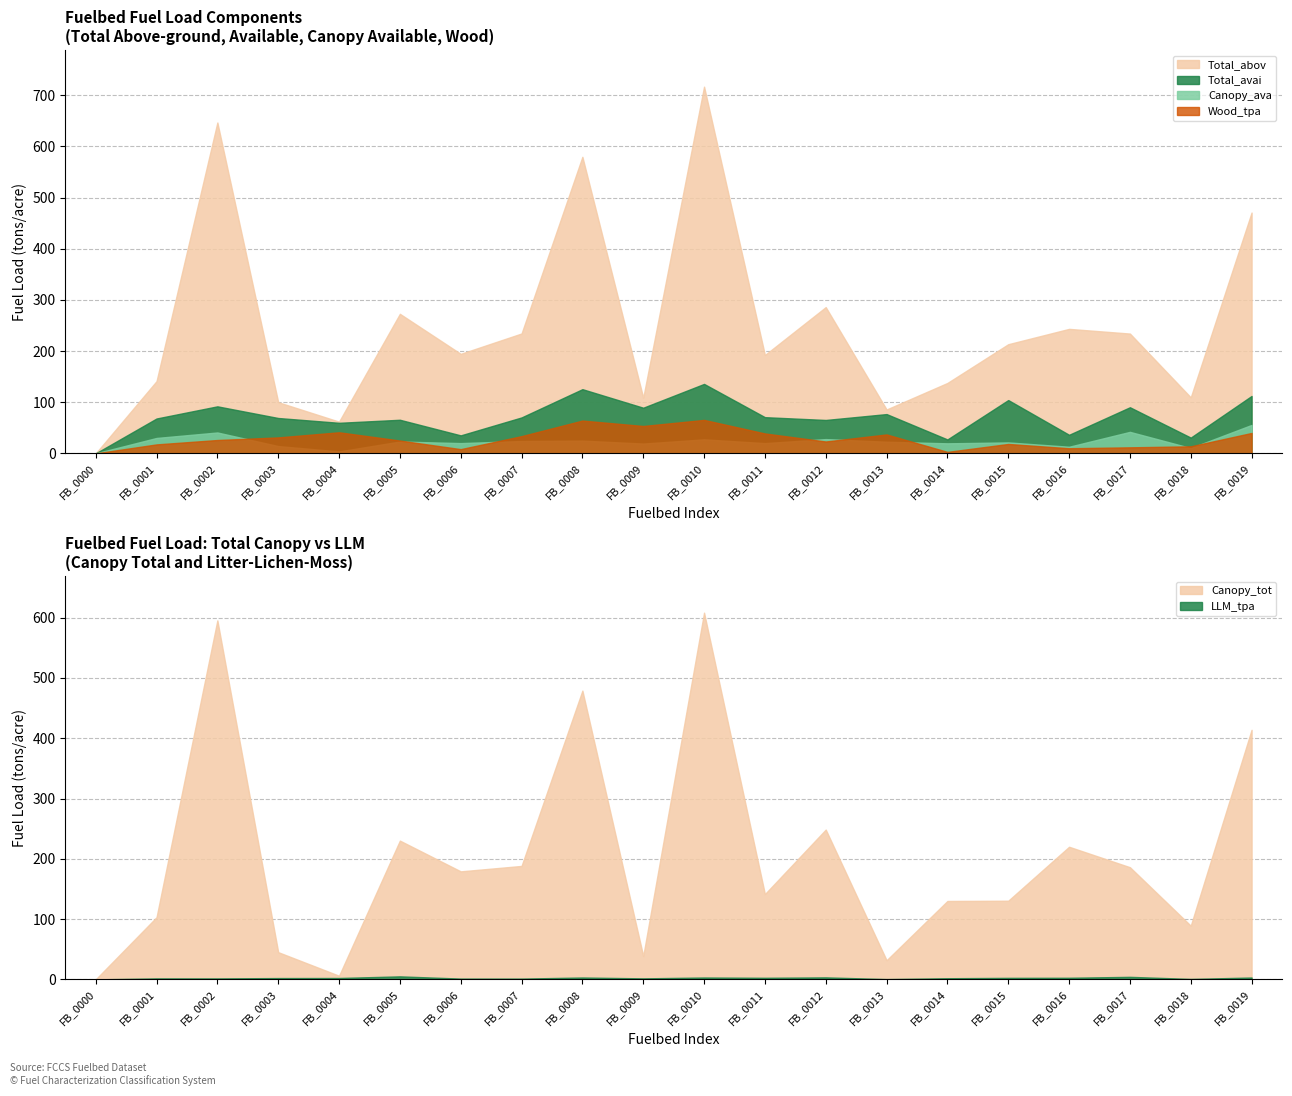

Reading left to right, list all the values displayed in this chart.

Total_avai: 0.0	68.1	91.9	69.1	59.7	65.7	35.2	70.2	125.5	89.2	135.8	70.8	65.3	76.8	27.2	104.2	36.3	90.1	30.8	112.2
Total_abov: 0.0	141.2	646.7	100.0	62.0	272.8	194.5	234.3	579.6	108.8	716.8	192.3	285.9	85.8	137.6	213.3	243.3	234.2	109.5	470.7
Canopy_ava: 0.0	30.1	40.8	14.2	3.8	23.1	20.1	24.1	24.9	19.1	27.4	20.0	27.9	22.8	19.6	21.4	12.9	42.0	10.4	55.6
Wood_tpa: 0.0	17.5	26.1	31.2	41.2	25.1	8.3	33.7	64.1	53.5	65.4	38.9	23.2	37.0	2.9	18.4	10.0	11.8	13.8	39.9
LLM_tpa: 0.0	1.6	1.6	2.2	2.3	5.0	1.3	1.3	3.1	1.7	3.1	2.6	3.3	0.5	1.9	2.5	2.6	4.2	0.7	3.1
Canopy_tot: 0.0	103.1	595.6	45.1	6.0	230.2	179.2	188.2	479.1	38.7	608.4	141.5	248.5	31.7	130.1	130.5	220.0	186.1	89.0	414.0